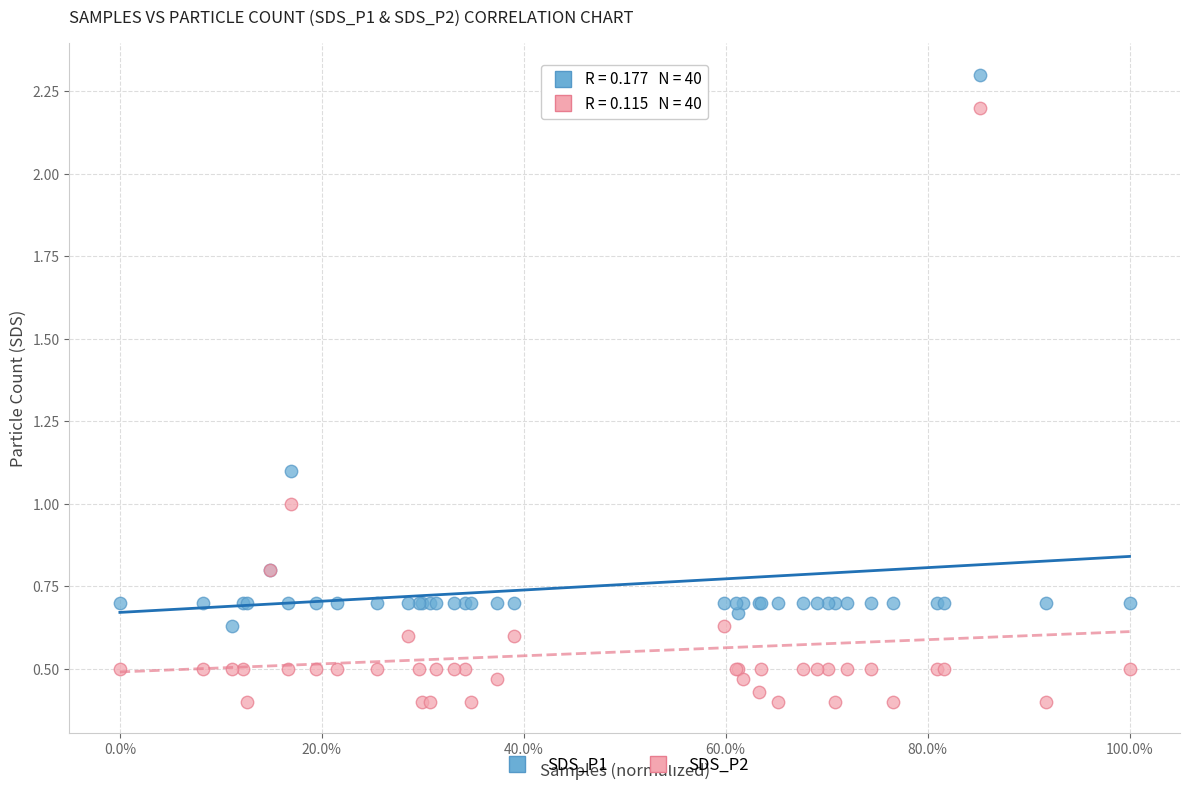

What are all the series names shown in the legend?

SDS_P1, SDS_P2